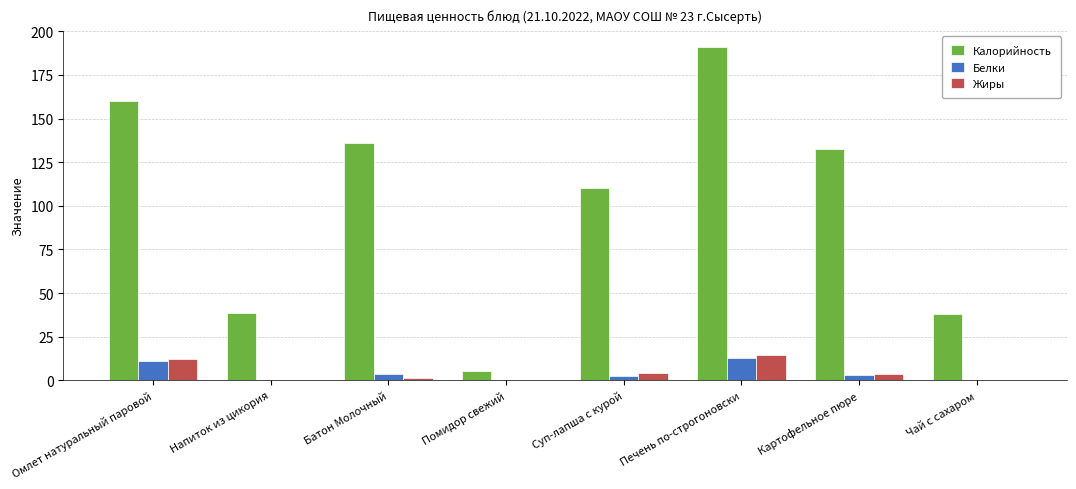

What is the sum of all Калорийность values?

811.5